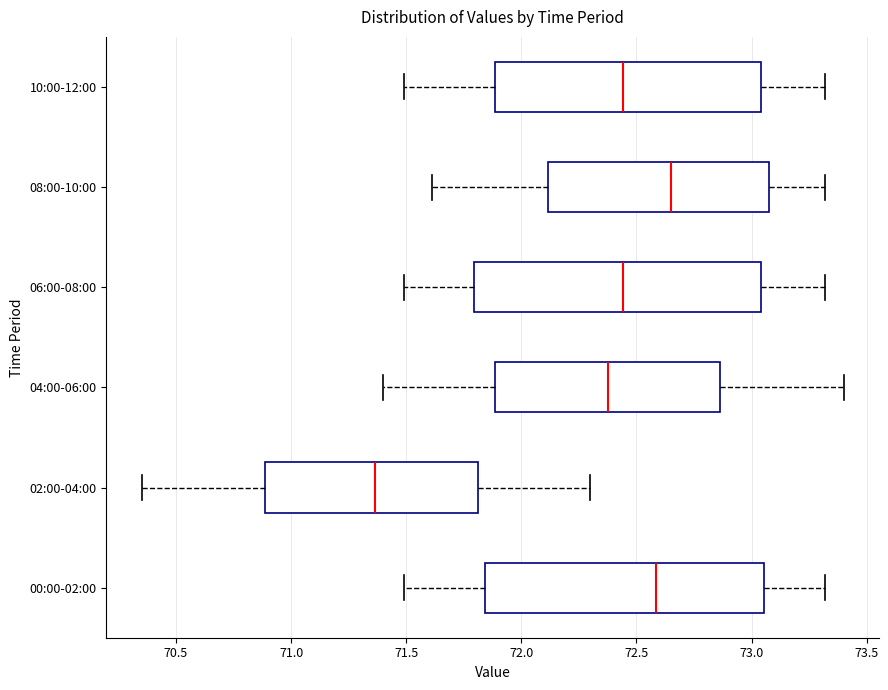

Reading bottom to top, read every box against the x-axis: the position of its median line, the range the box covers, and the ends of its whiskers. The values are not printed on the chart, so give them approximately, as read against the axis.

00:00-02:00: median 72.60, box 71.85 to 73.05, whiskers 71.50 to 73.30
02:00-04:00: median 71.35, box 70.90 to 71.80, whiskers 70.35 to 72.30
04:00-06:00: median 72.40, box 71.90 to 72.85, whiskers 71.40 to 73.40
06:00-08:00: median 72.45, box 71.80 to 73.05, whiskers 71.50 to 73.30
08:00-10:00: median 72.65, box 72.10 to 73.10, whiskers 71.60 to 73.30
10:00-12:00: median 72.45, box 71.90 to 73.05, whiskers 71.50 to 73.30